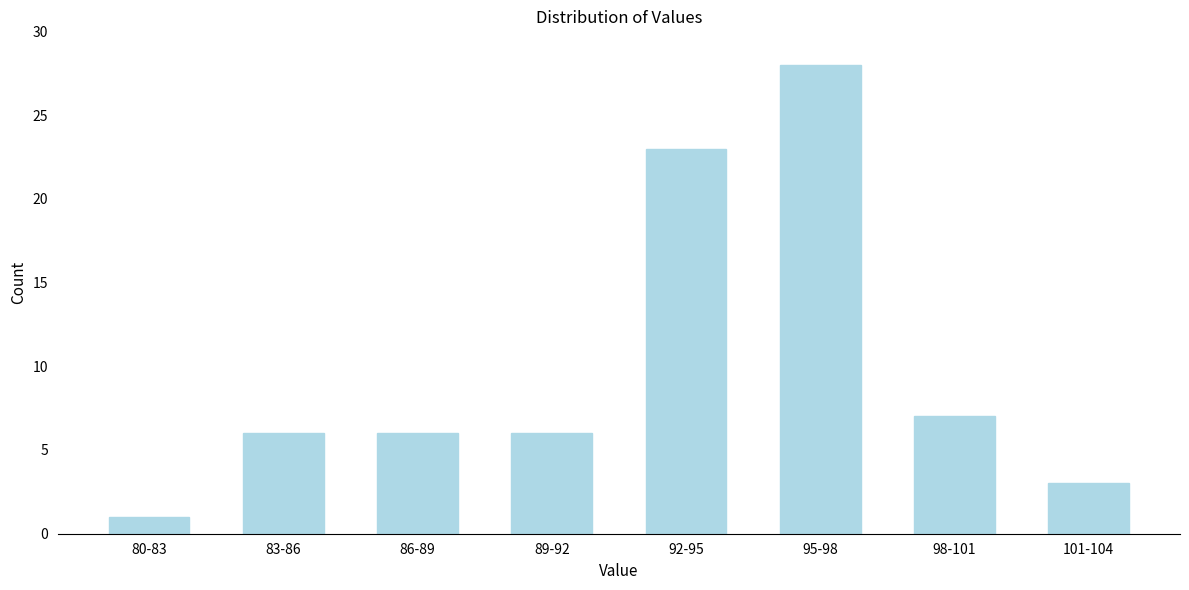

Reading left to right, transcribe all the data shown in this chart.

1	6	6	6	23	28	7	3